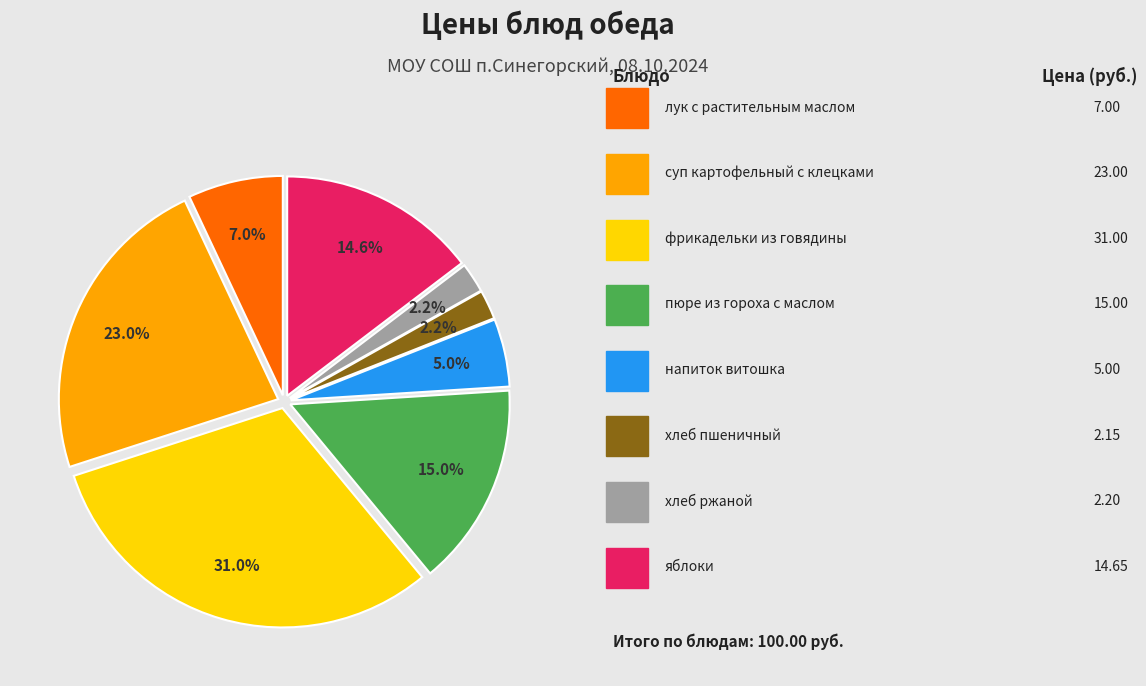

Is there a majority slice in this chart?

No